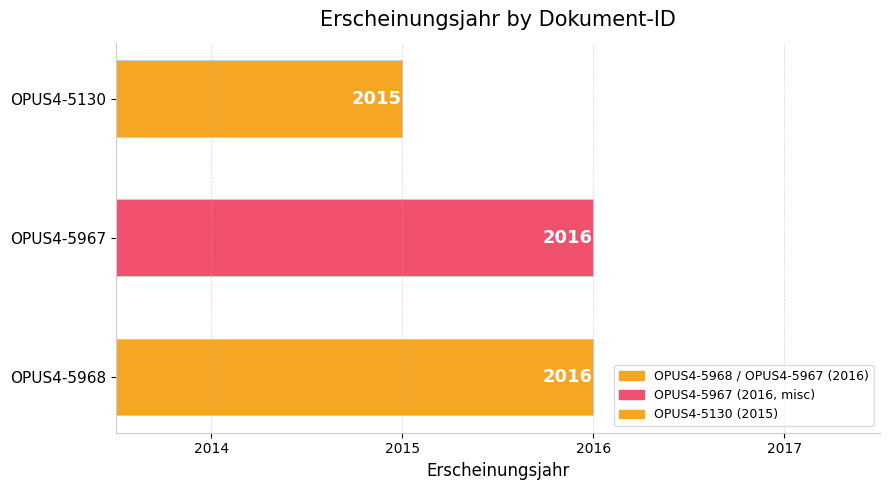

How many values are between 2015 and 2016?

3